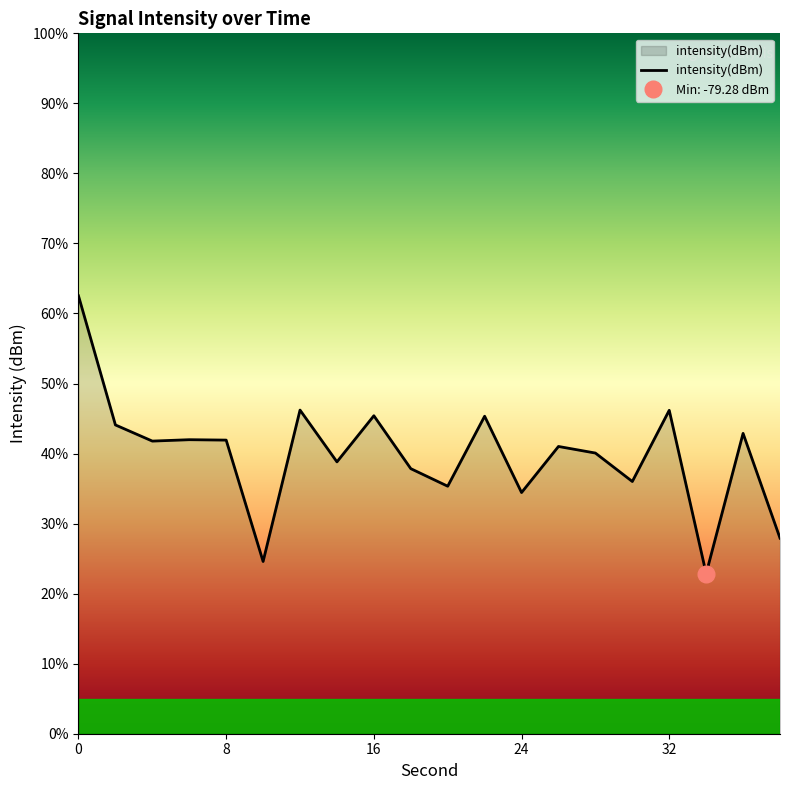

How many points are higher than both their immediate neighbors (excluding endpoints)?

7